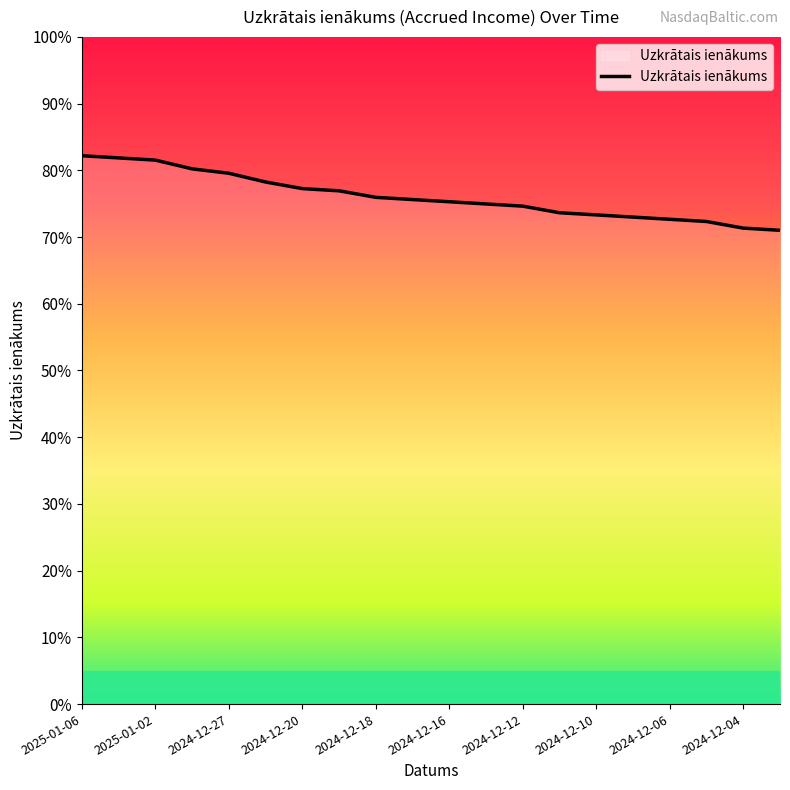

Does the chart have visible grid lines?

No